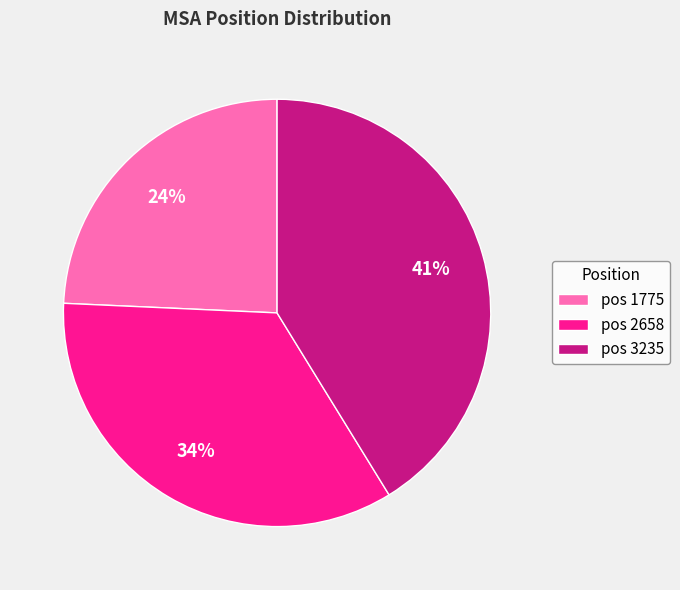

Which has a higher value, pos 1775 or pos 2658?

pos 2658